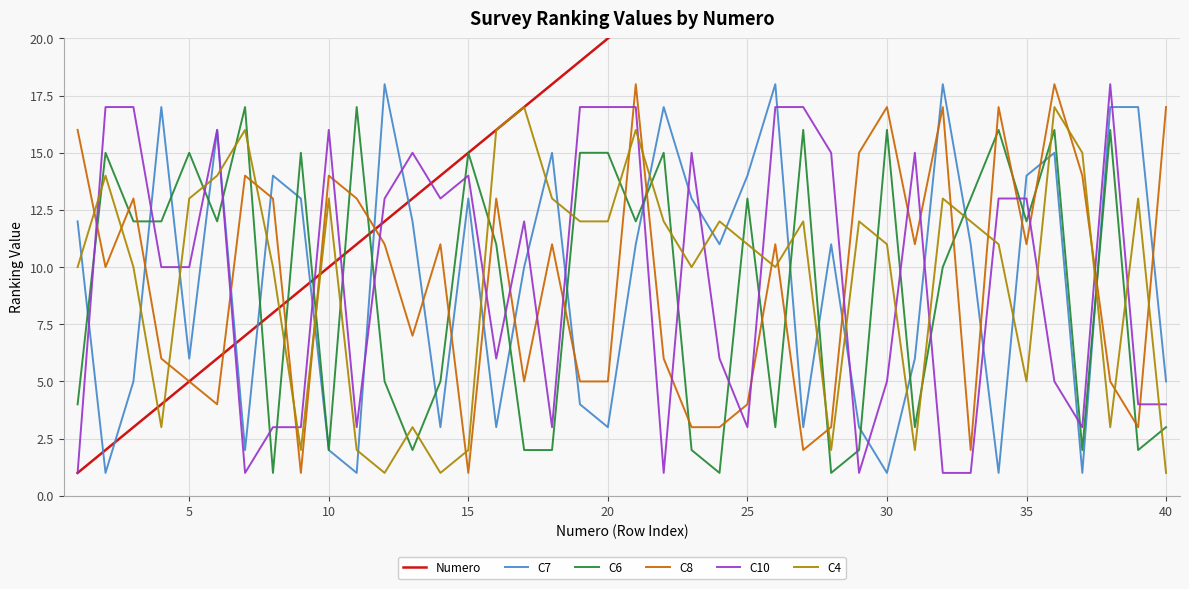

Is the value of C7 at 29 greater than the value of C8 at 36?

No